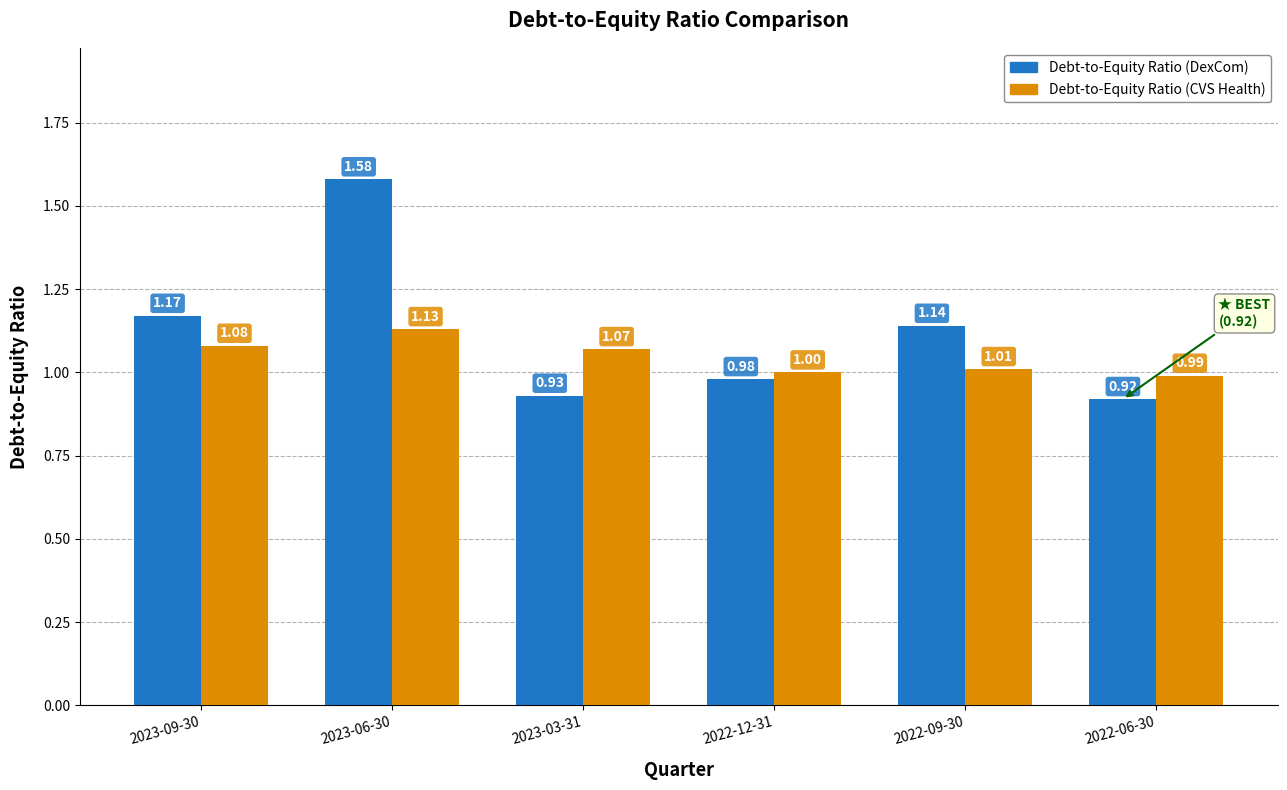

What is the sum of all Debt-to-Equity Ratio (DexCom) values?

6.7